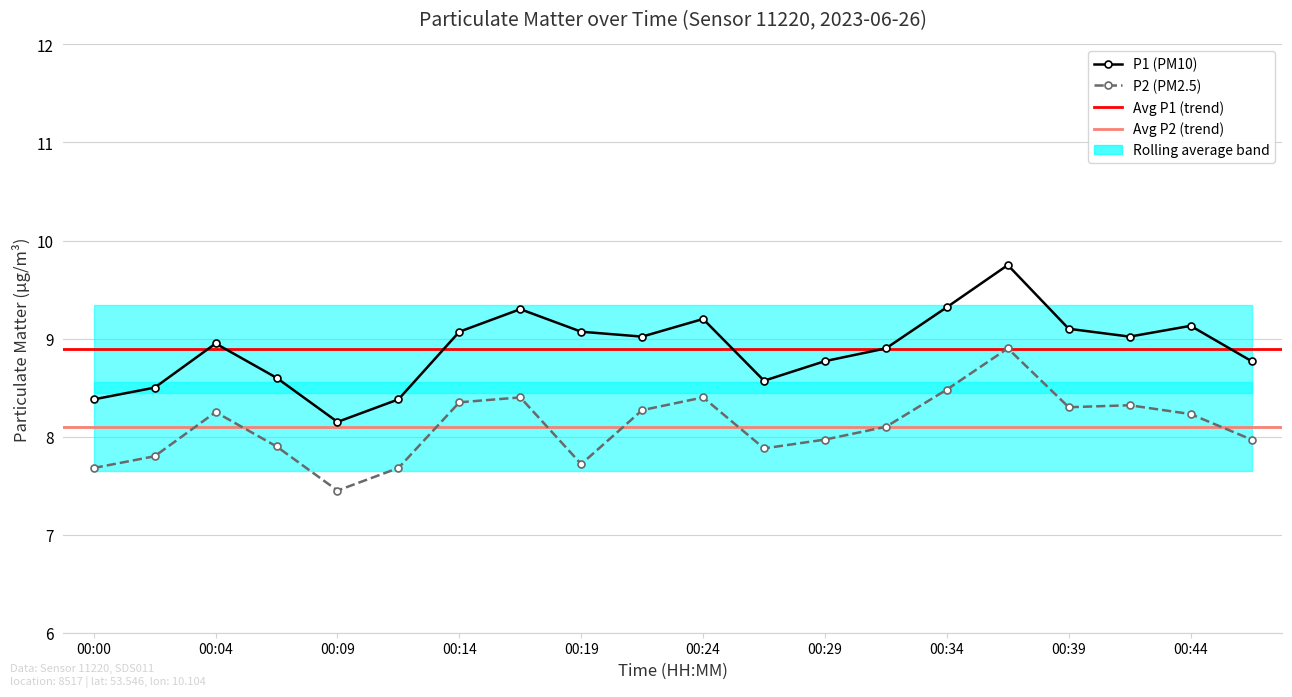

Is the value of P2 at 00:14 greater than the value of P1 at 00:22?

No